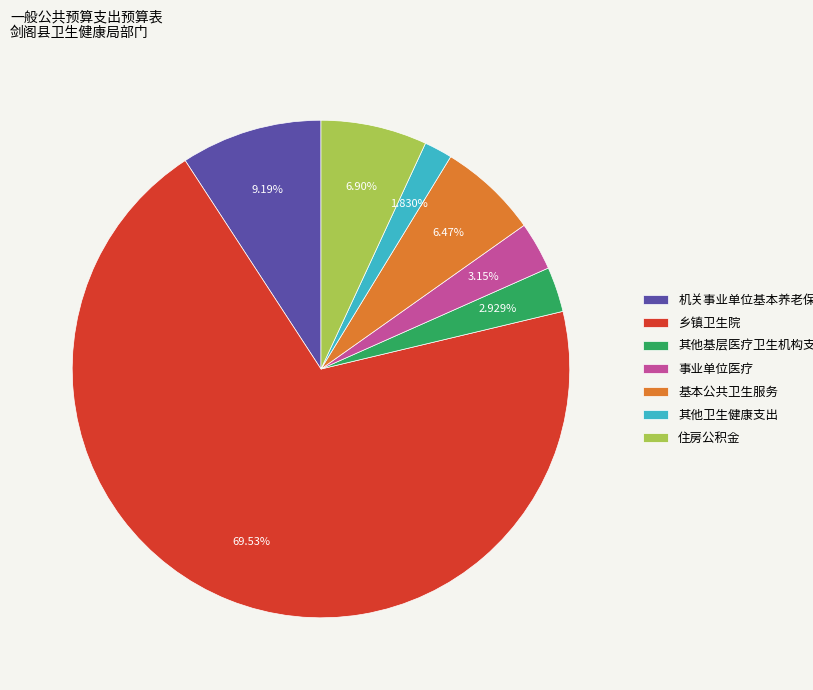

How many slices are in this pie chart?

7